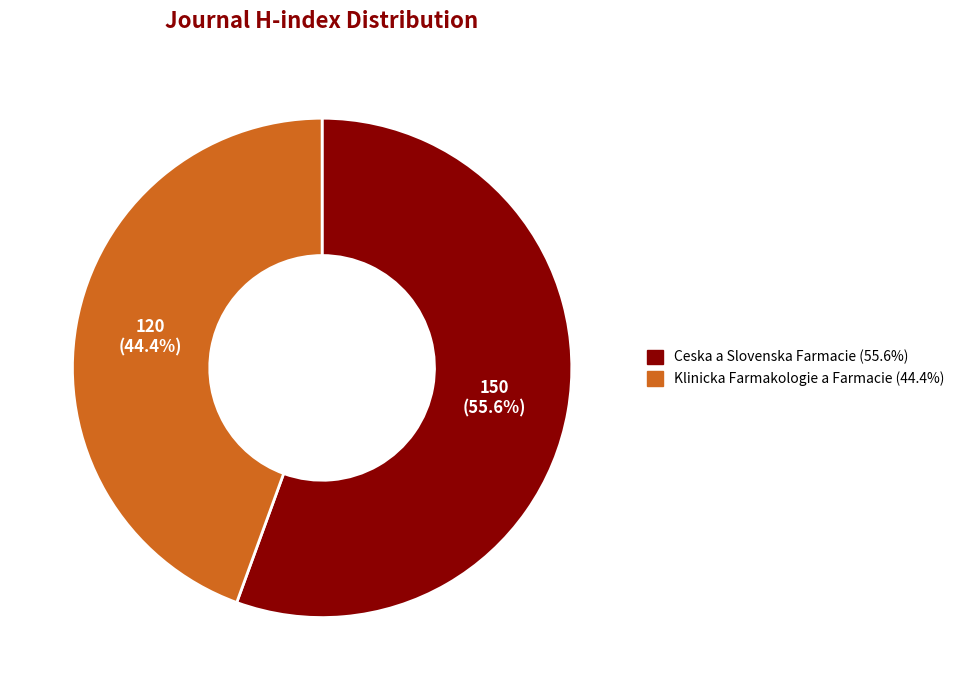

To the nearest percent, what is the difference between the Klinicka Farmakologie a Farmacie and Ceska a Slovenska Farmacie slice percentages?

11%